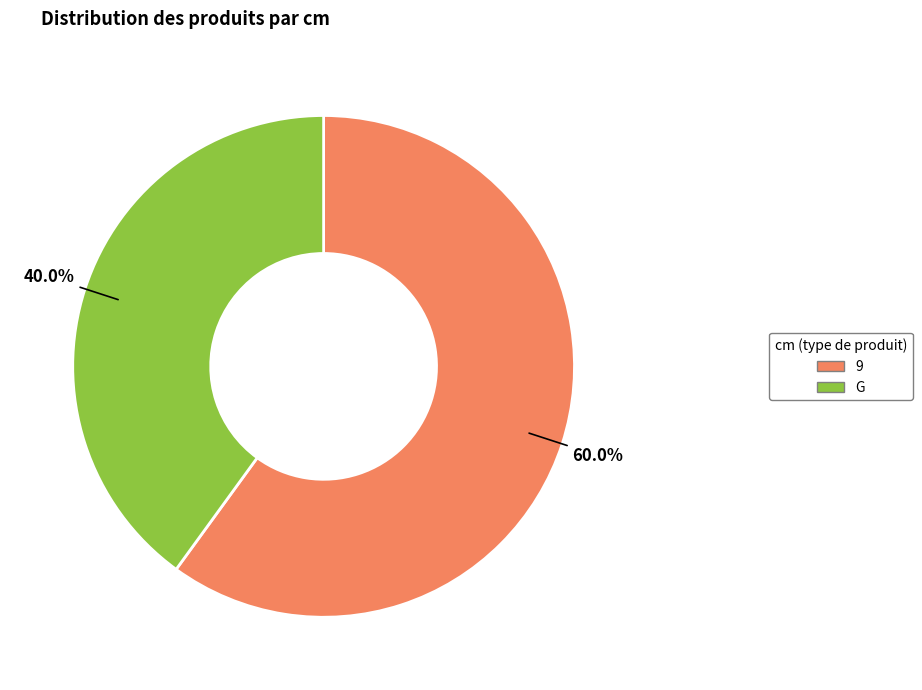

How many segments does this pie chart have?

2